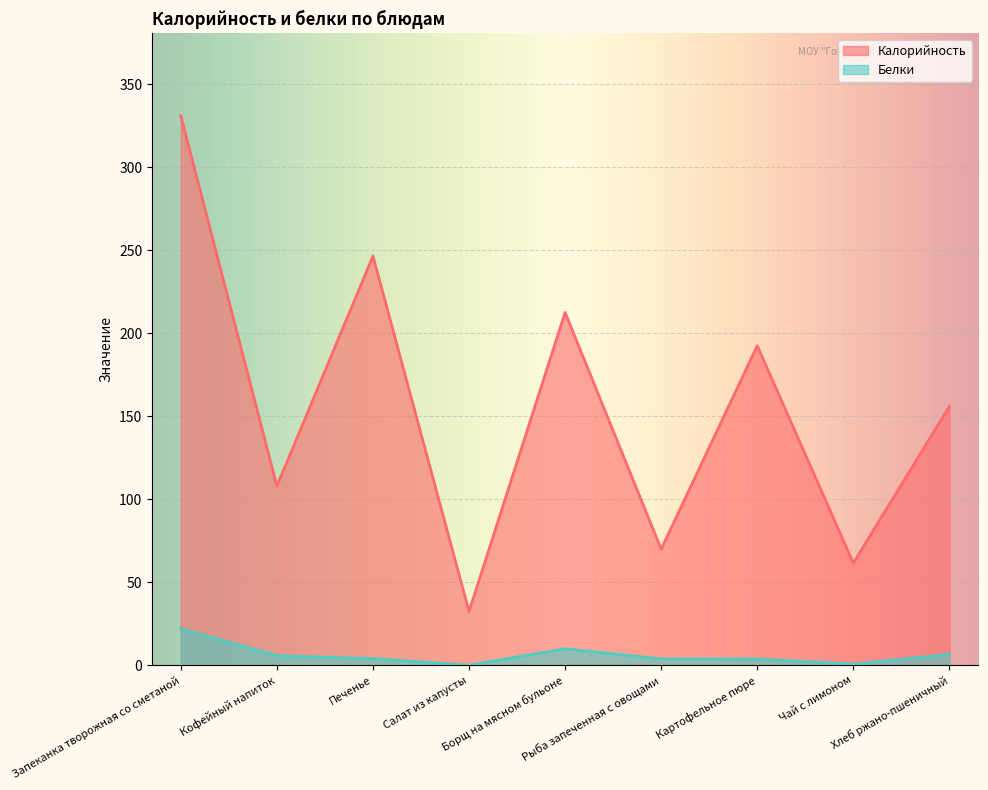

What is the difference between the maximum and minimum values in the Калорийность series?

298.6